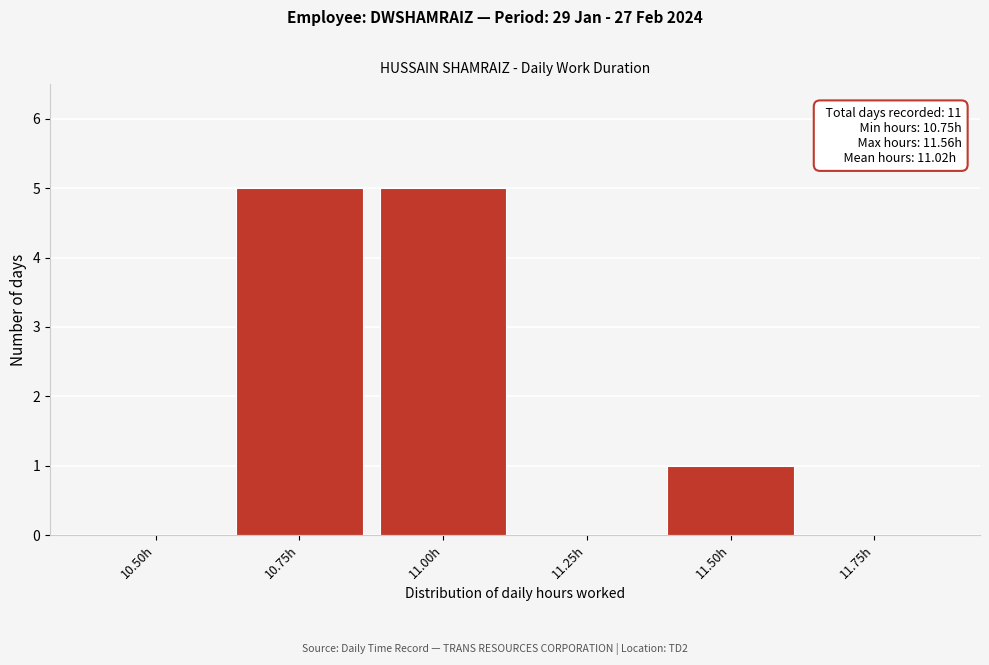

Reading left to right, transcribe all the data shown in this chart.

10.50h=0	10.75h=5	11.00h=5	11.25h=0	11.50h=1	11.75h=0